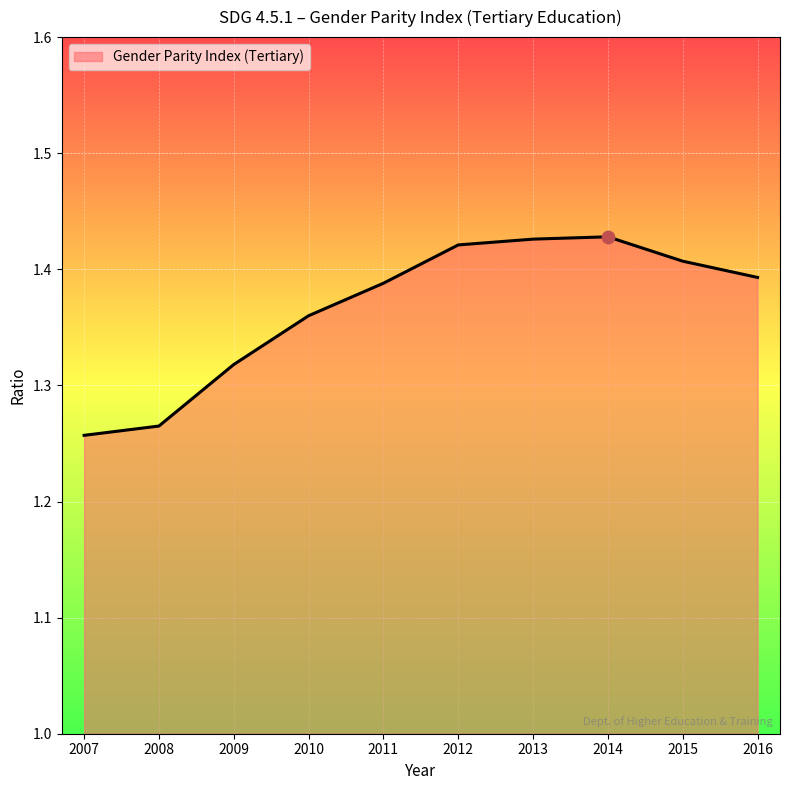

Approximately how many times larger is the value at 2009 compared to 2013?

0.9